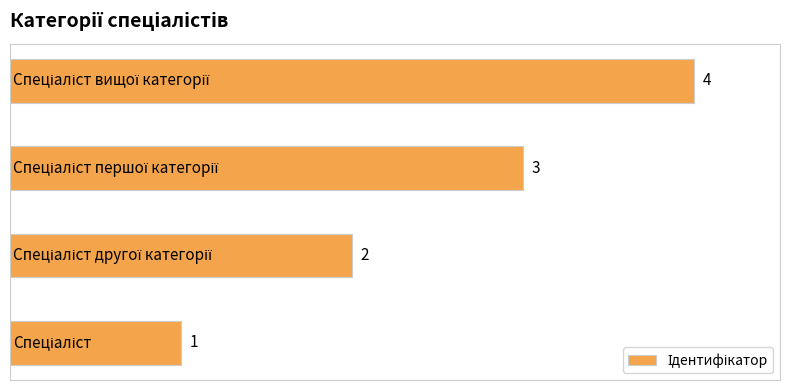

How many data points are less than 3?

2